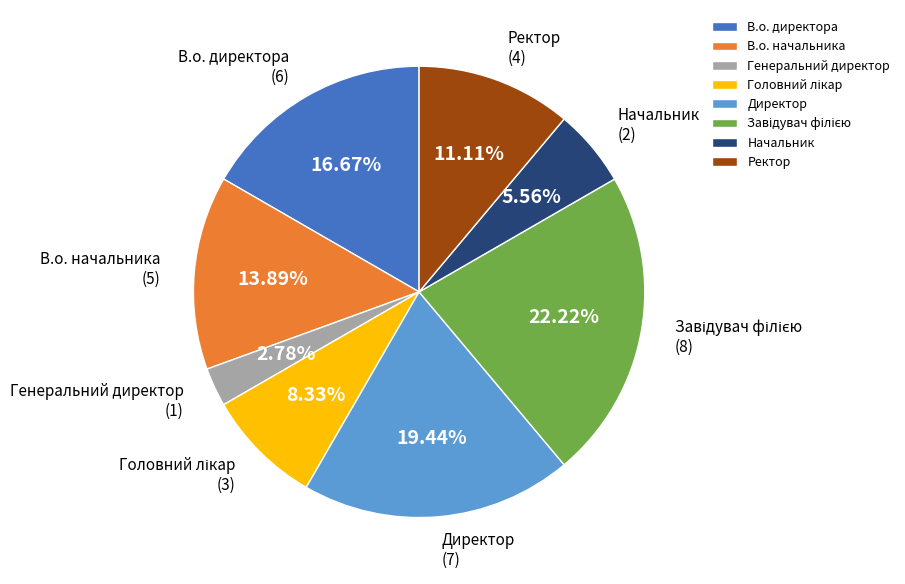

Combined, do В.о. директора and Начальник account for over 50%?

No